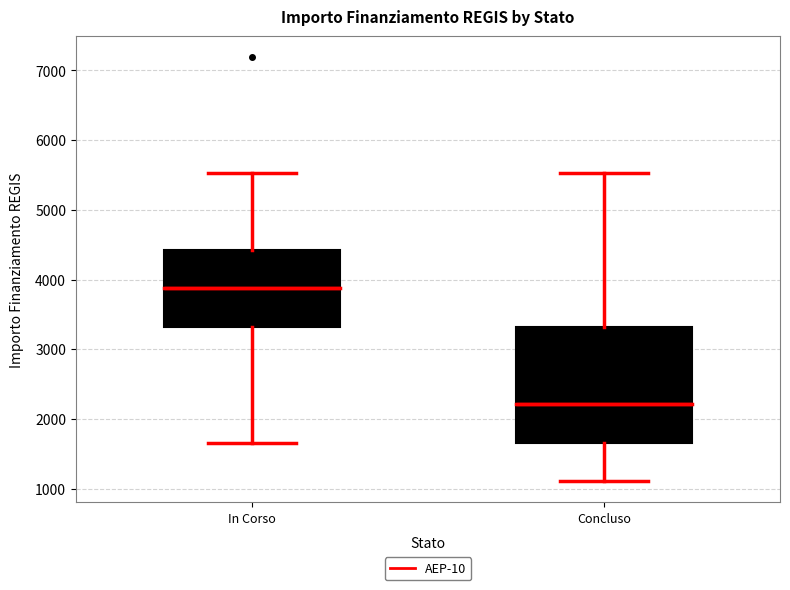

Reading left to right, transcribe this box plot: for each box, give where its median line is, the range the box spans, and where its two whiskers end, as read against the y-axis. The values are not printed on the chart, so give them approximately, as read against the axis.

In Corso: median 3900, box 3300 to 4400, whiskers 1700 to 5500
Concluso: median 2200, box 1700 to 3300, whiskers 1100 to 5500